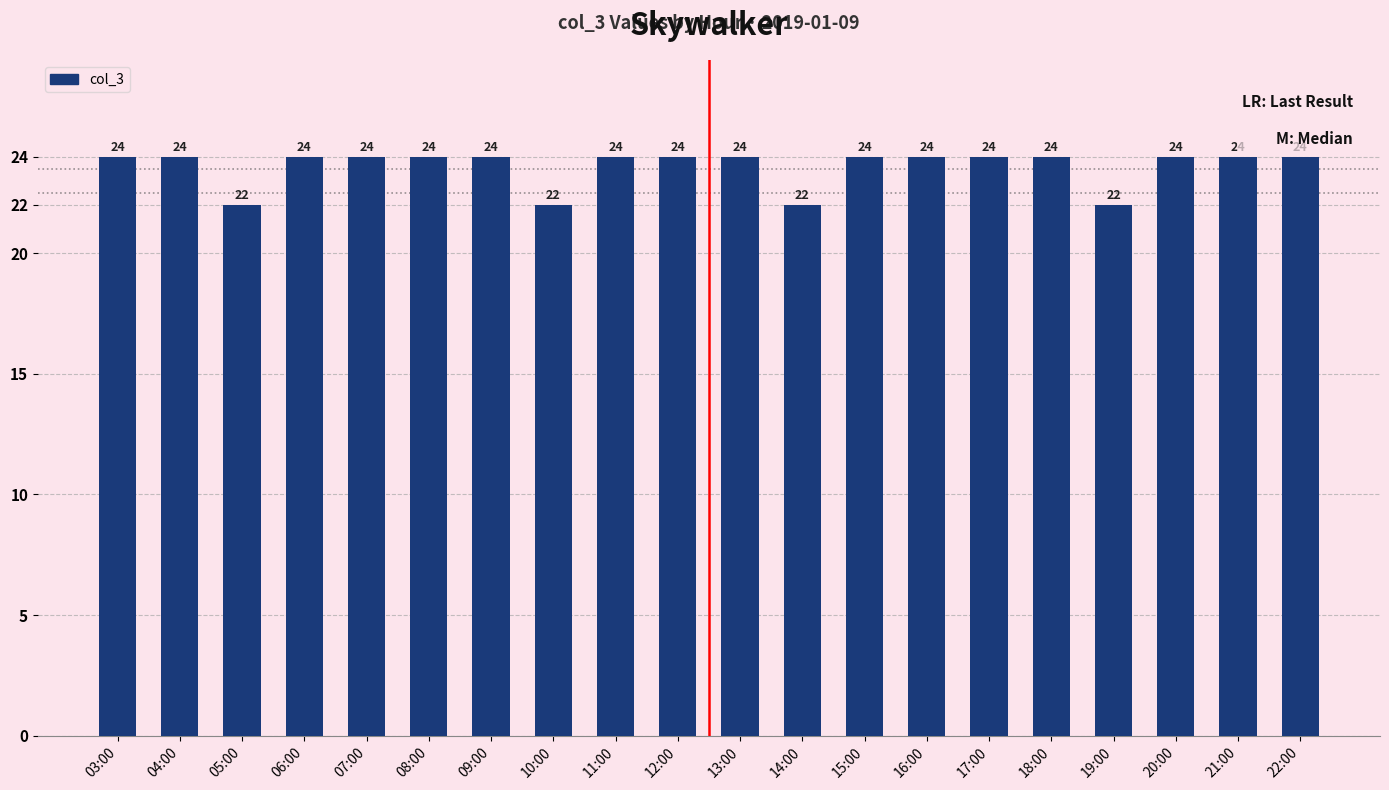

What is the difference between the second highest and minimum values?

2